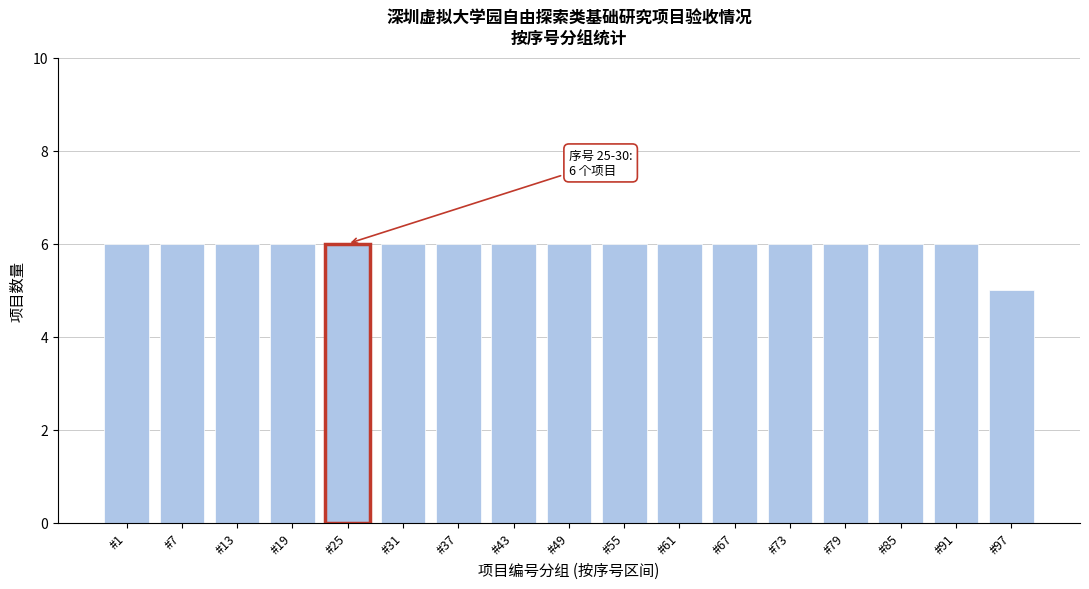

Reading left to right, transcribe all the data shown in this chart.

6	6	6	6	6	6	6	6	6	6	6	6	6	6	6	6	5